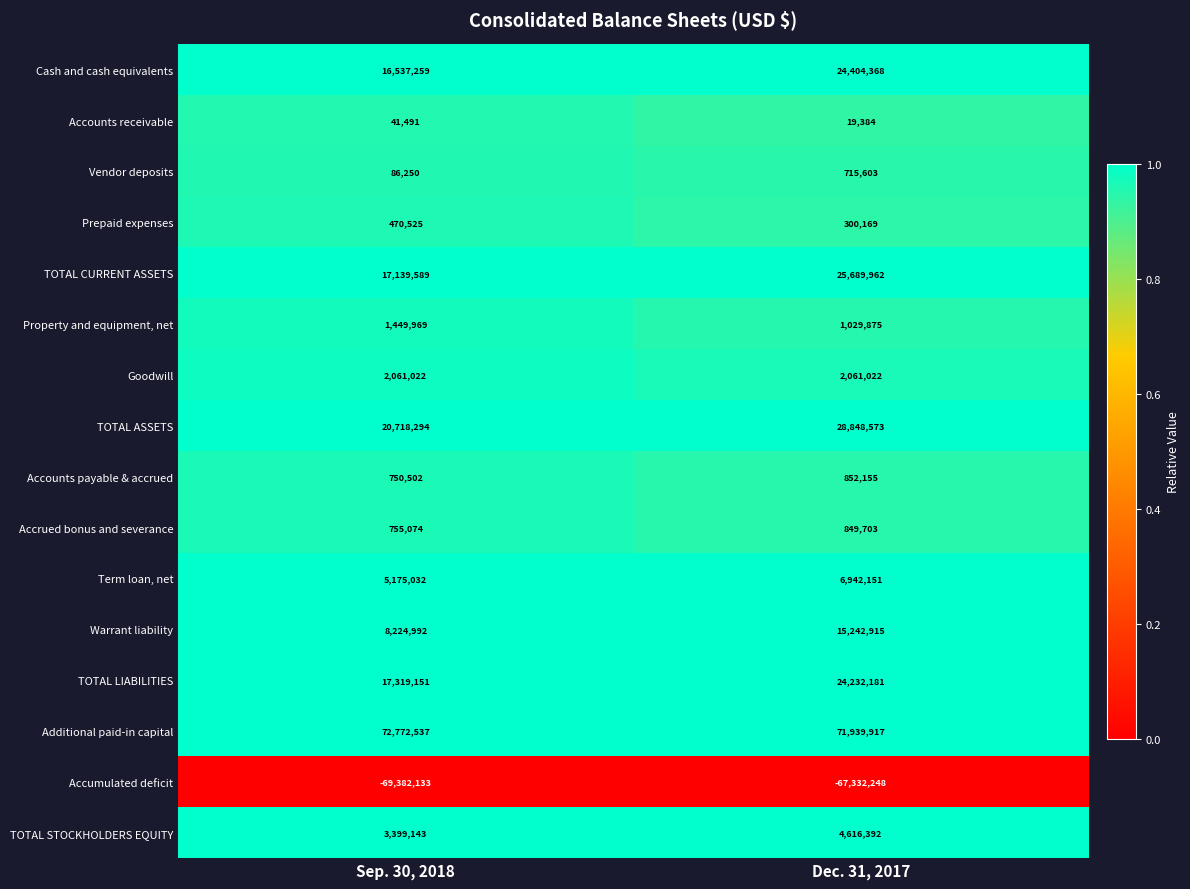

Where is Term loan, net nearest to the value 6058591?

Sep. 30, 2018